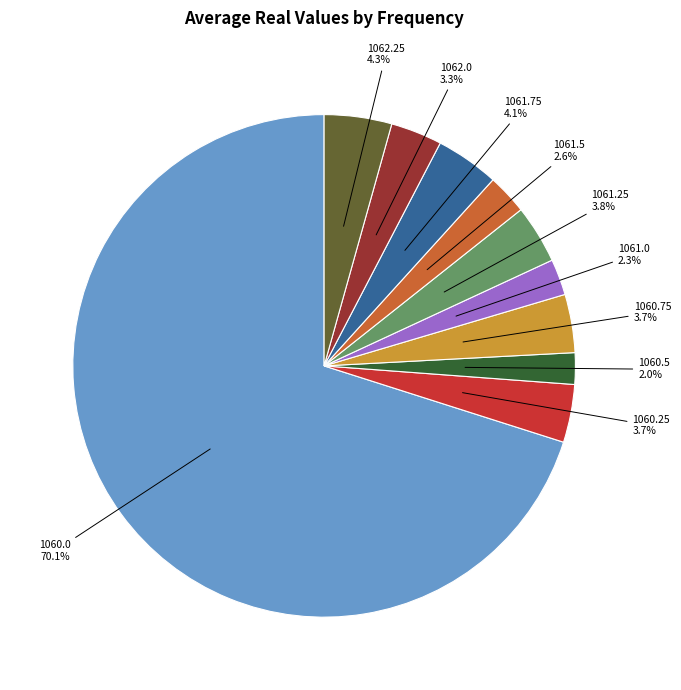

To the nearest percent, what is the difference between the 1060.0 and 1060.75 slice percentages?

66%